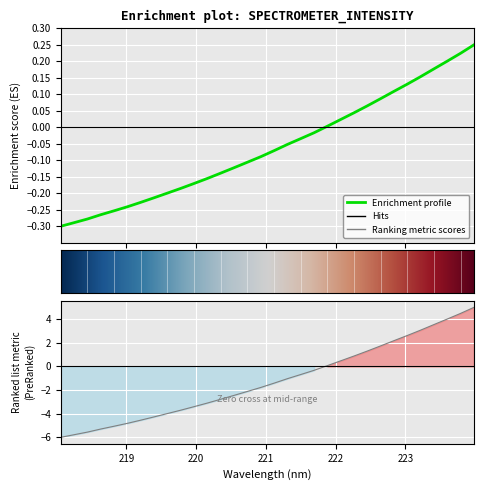

The chart shows a value of -0.3 at 219.3979. True or false?

False